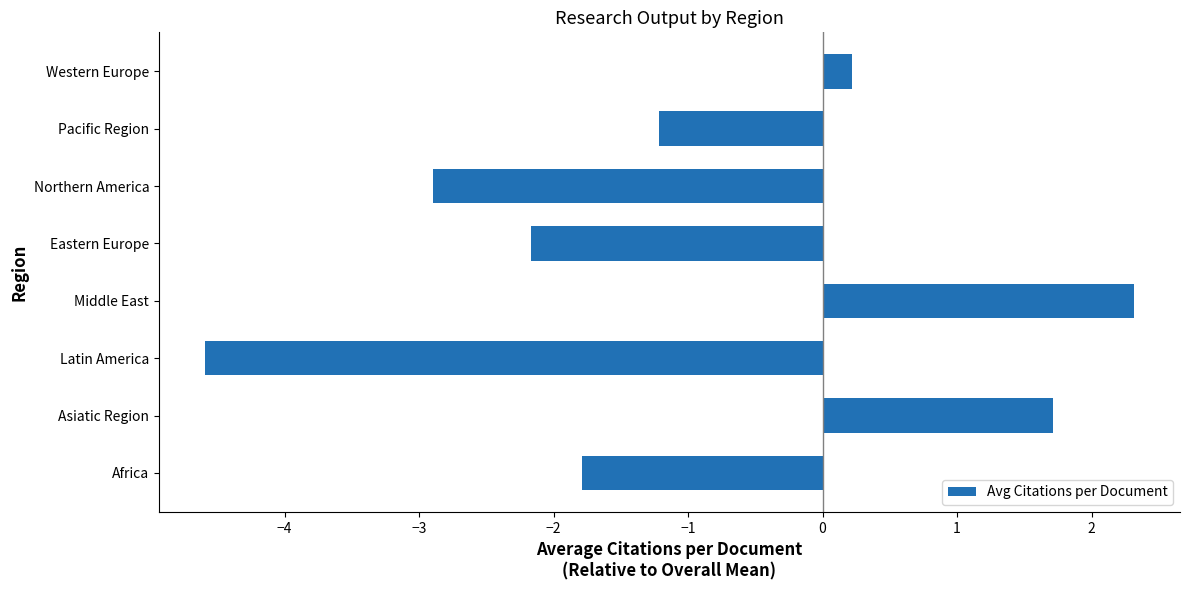

List the labels in order of value, largest first.

Middle East, Asiatic Region, Western Europe, Pacific Region, Africa, Eastern Europe, Northern America, Latin America